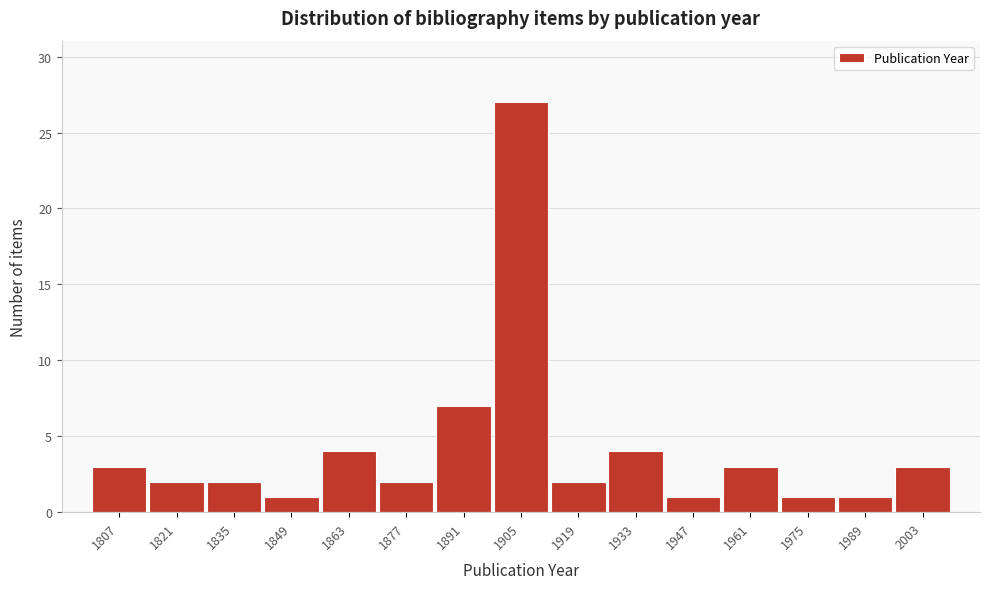

Reading left to right, transcribe this chart: for each bar, give the range it covers on the x-axis and its height. The values are not printed on the chart, so give them approximately, as read against the axis.

1800 to 1814: 3
1814 to 1828: 2
1828 to 1842: 2
1842 to 1856: 1
1856 to 1870: 4
1870 to 1884: 2
1884 to 1898: 7
1898 to 1912: 27
1912 to 1926: 2
1926 to 1940: 4
1940 to 1954: 1
1954 to 1968: 3
1968 to 1982: 1
1982 to 1996: 1
1996 to 2010: 3